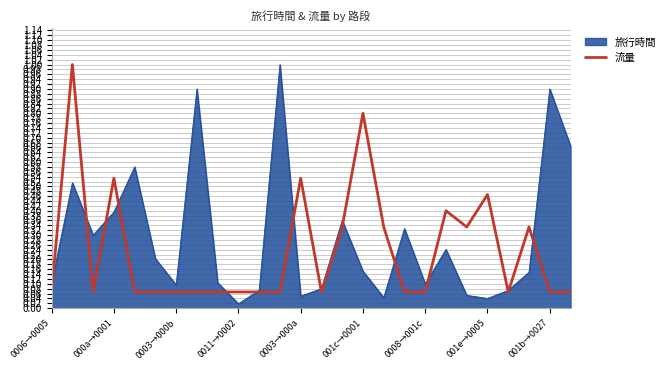

Rank the series by their average value, from lowest to highest.

流量, 旅行時間